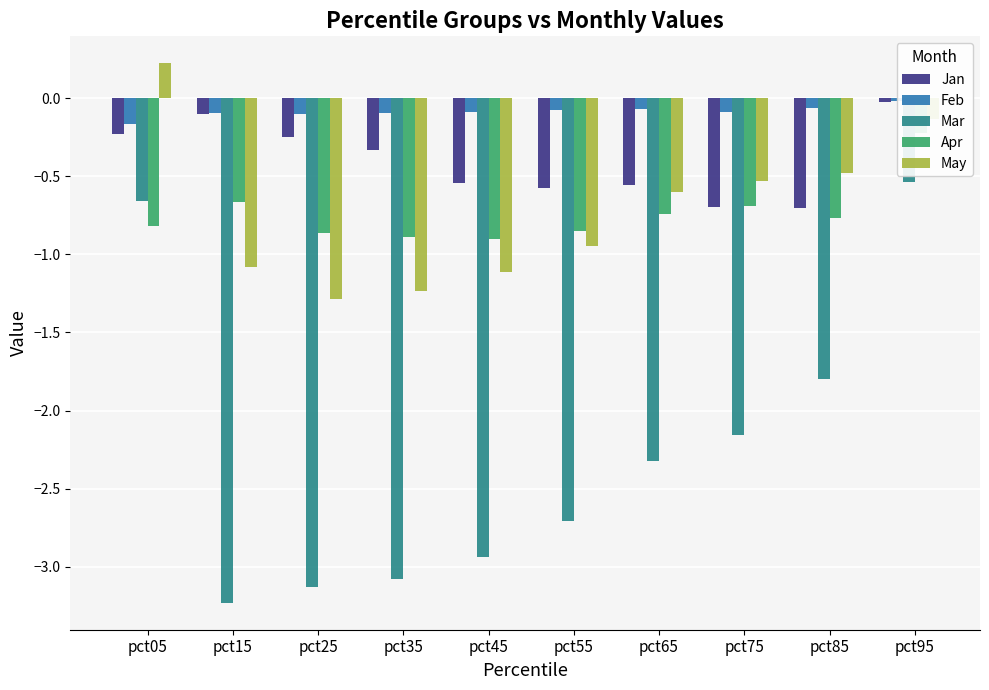

Are the bars grouped side by side (vs. stacked)?

Yes